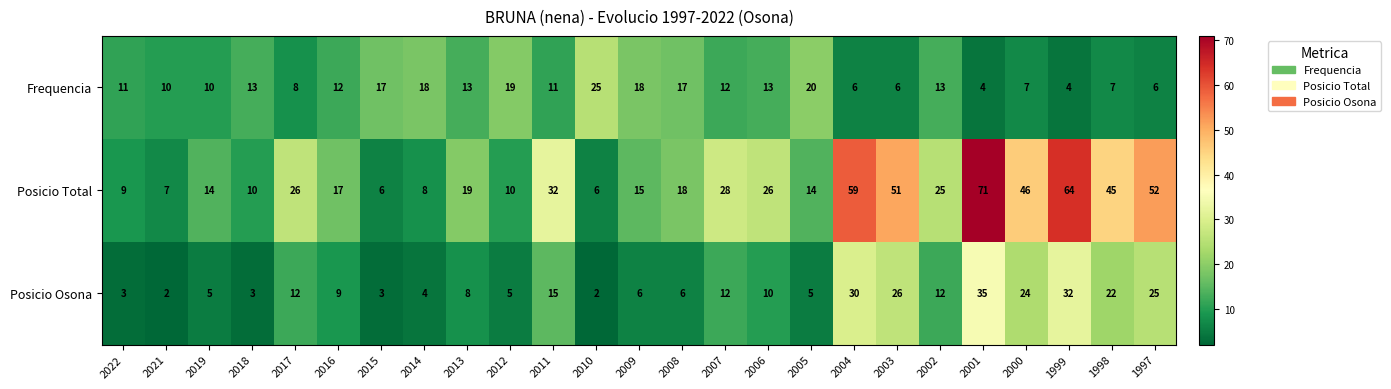

The Frequencia series shows 24 at 2014. True or false?

False